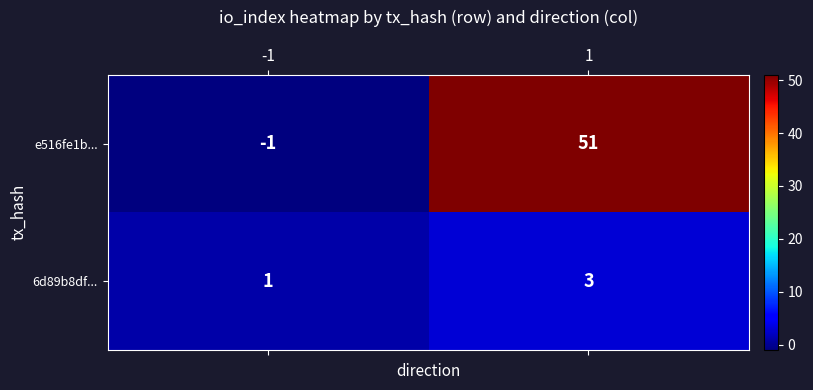

The value of e516fe1b... at -1 is -1. True or false?

True